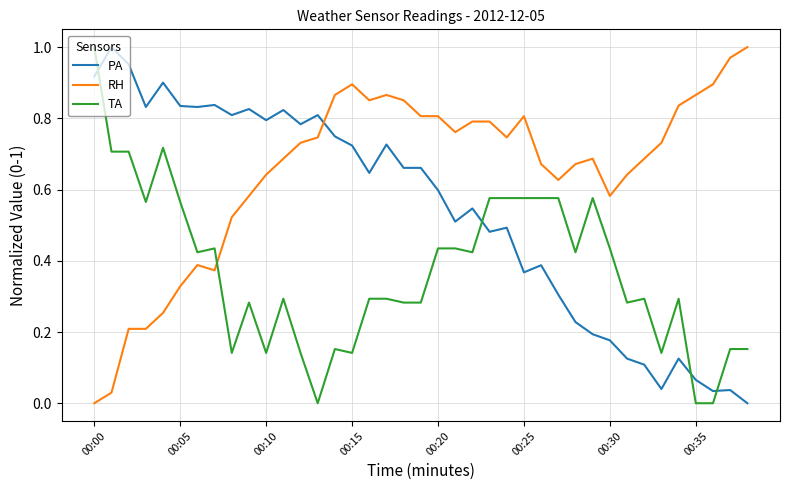

What are all the series names shown in the legend?

PA, RH, TA